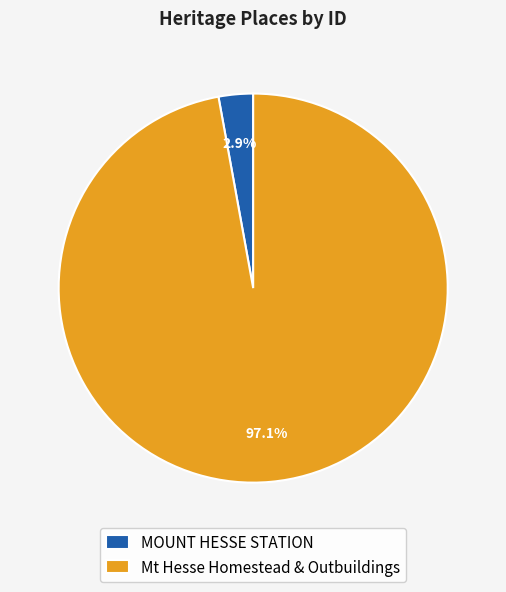

Rank the categories by value from lowest to highest.

MOUNT HESSE STATION, Mt Hesse Homestead & Outbuildings